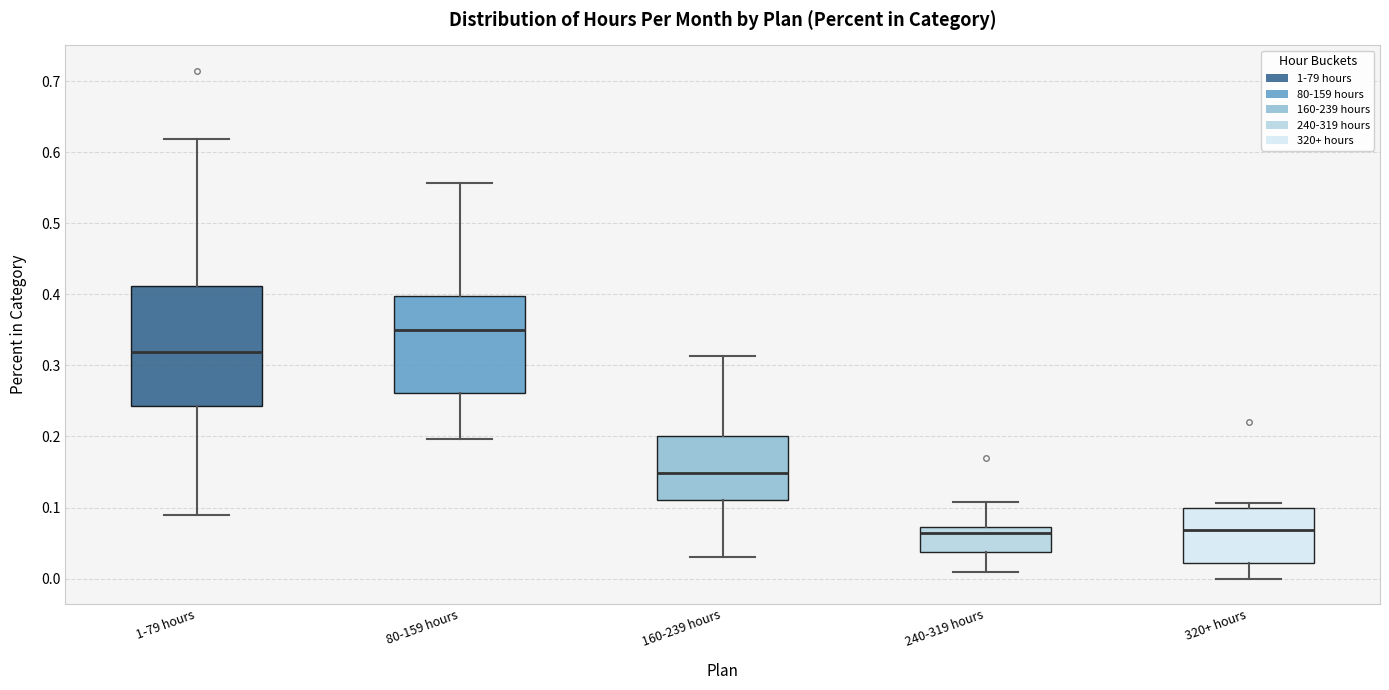

Where does the lower whisker of the box for 80-159 hours end on the y-axis? The values are not printed on the chart, so give them approximately, as read against the axis.

0.20